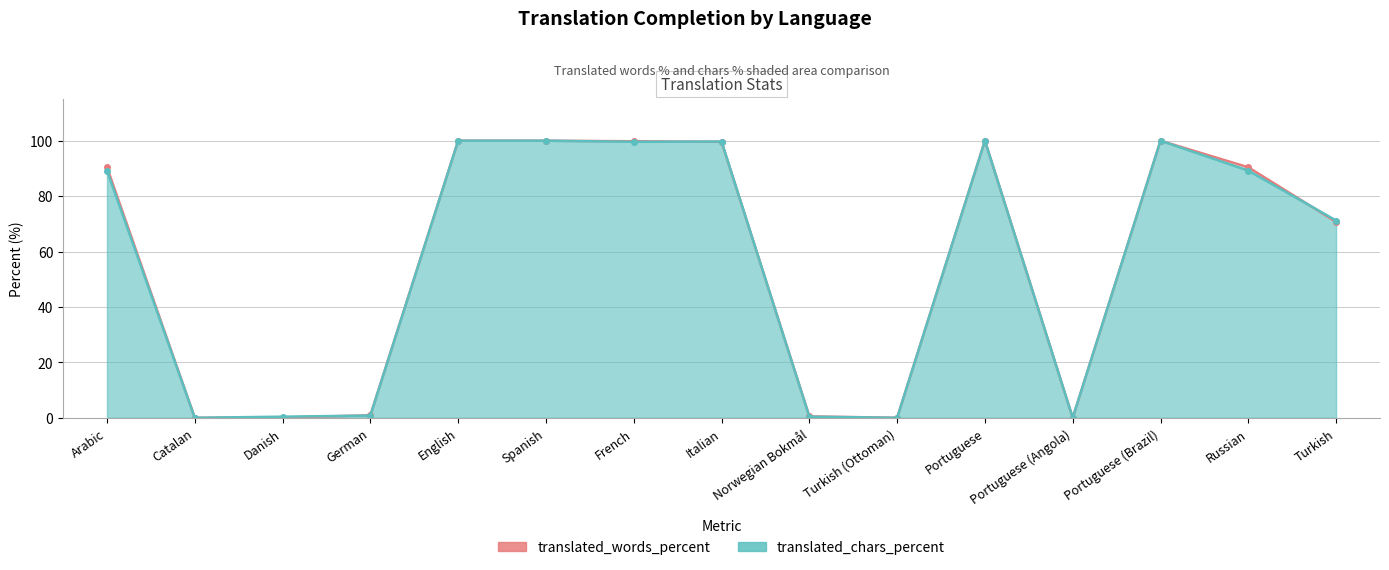

Where is translated_words_percent line nearest to the value 50?

Turkish